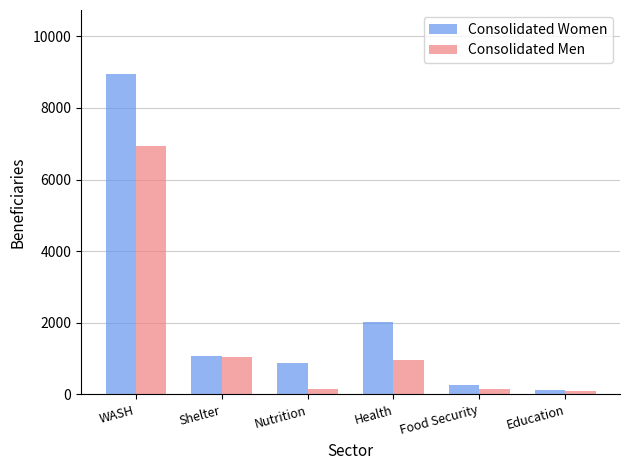

At which label is Consolidated Women closest to 4533?

Health